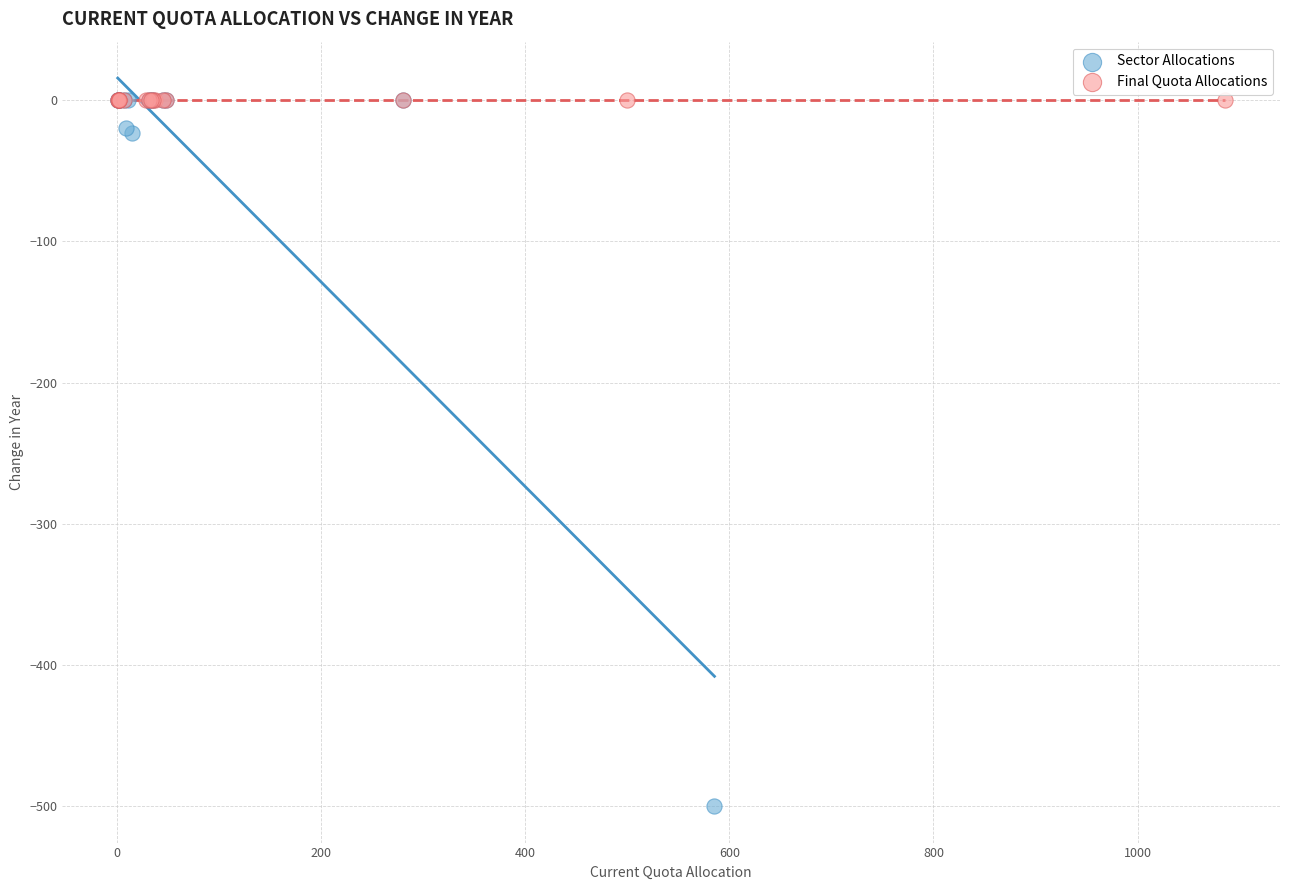

Which series contains the lowest Y value?

Sector Allocations